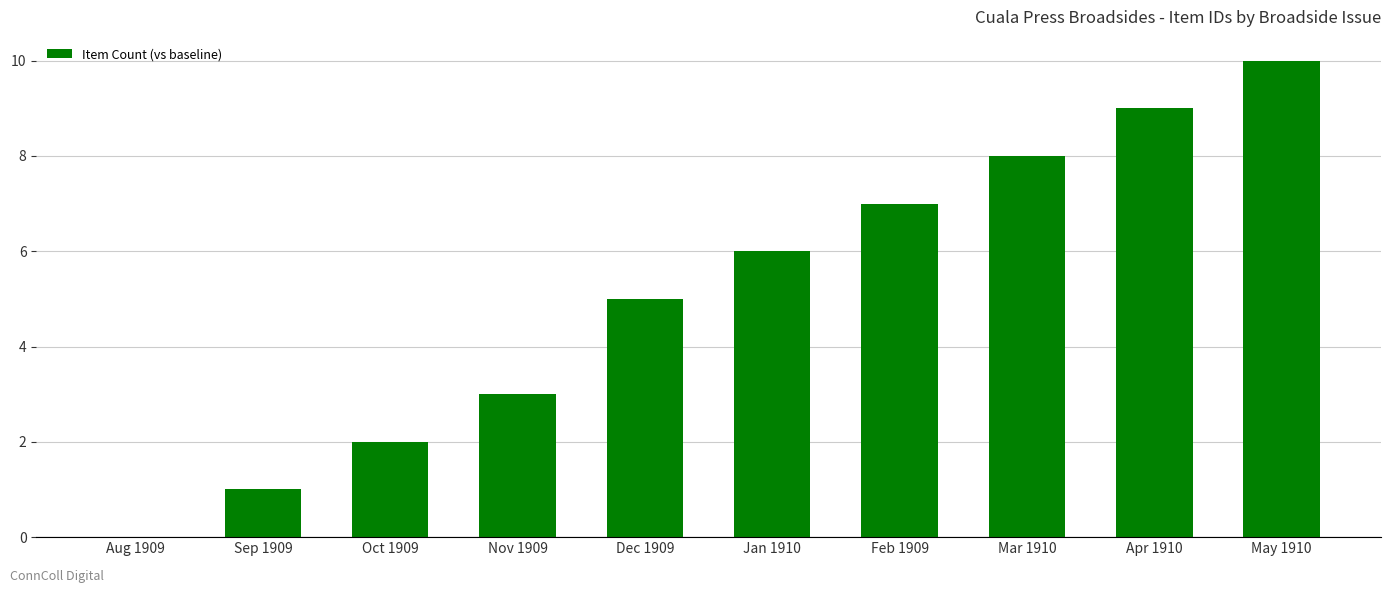

Are the bars horizontal?

No